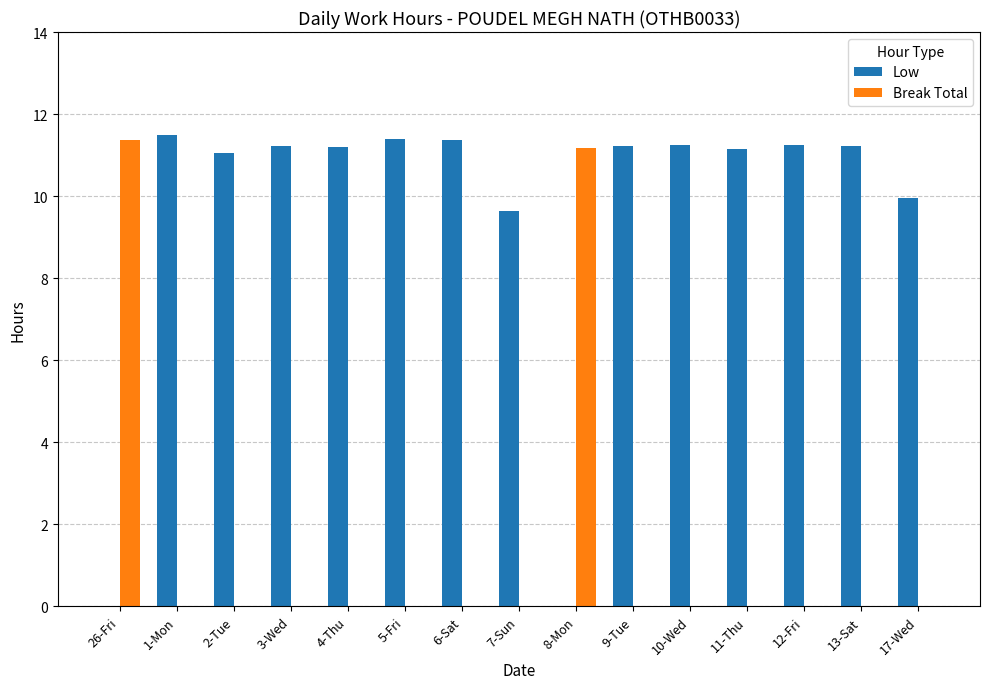

Which series has the largest total across all categories?

Low